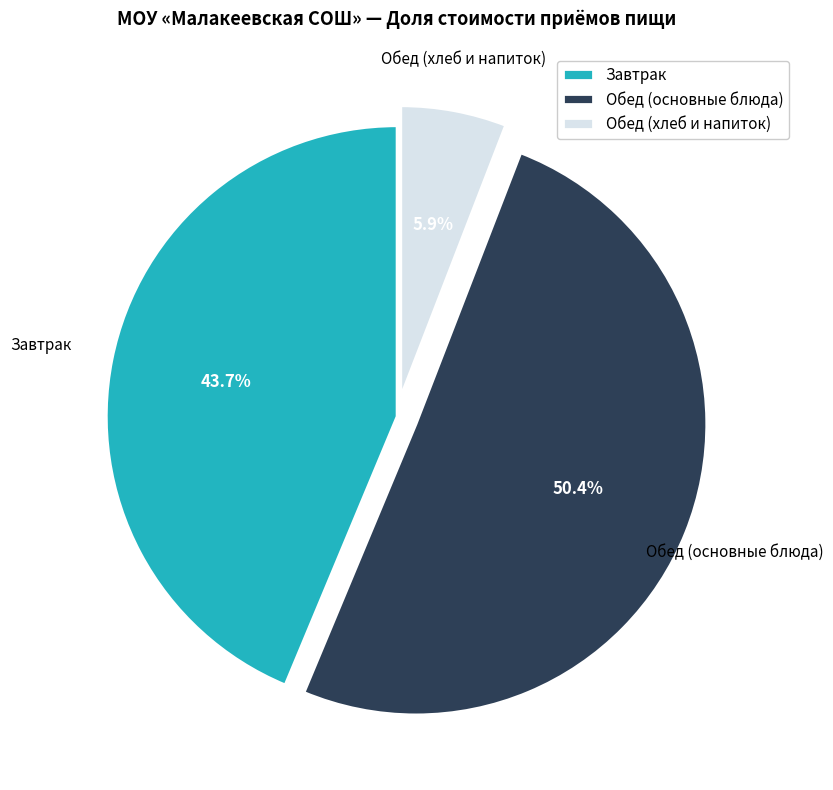

What percentage is NOT represented by Обед (основные блюда)?

49.6%